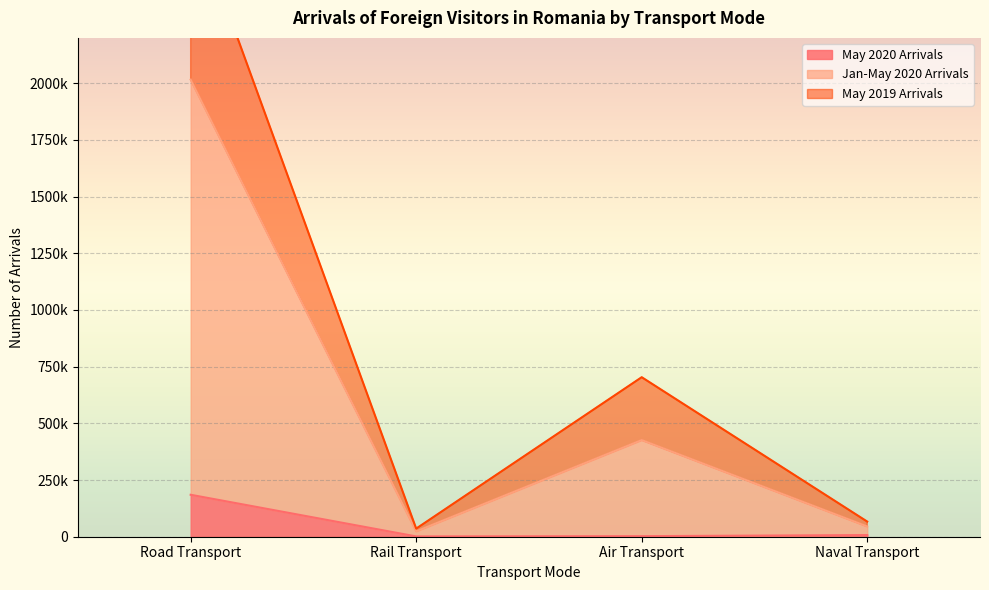

At which category is the sum across all series the highest?

Road Transport